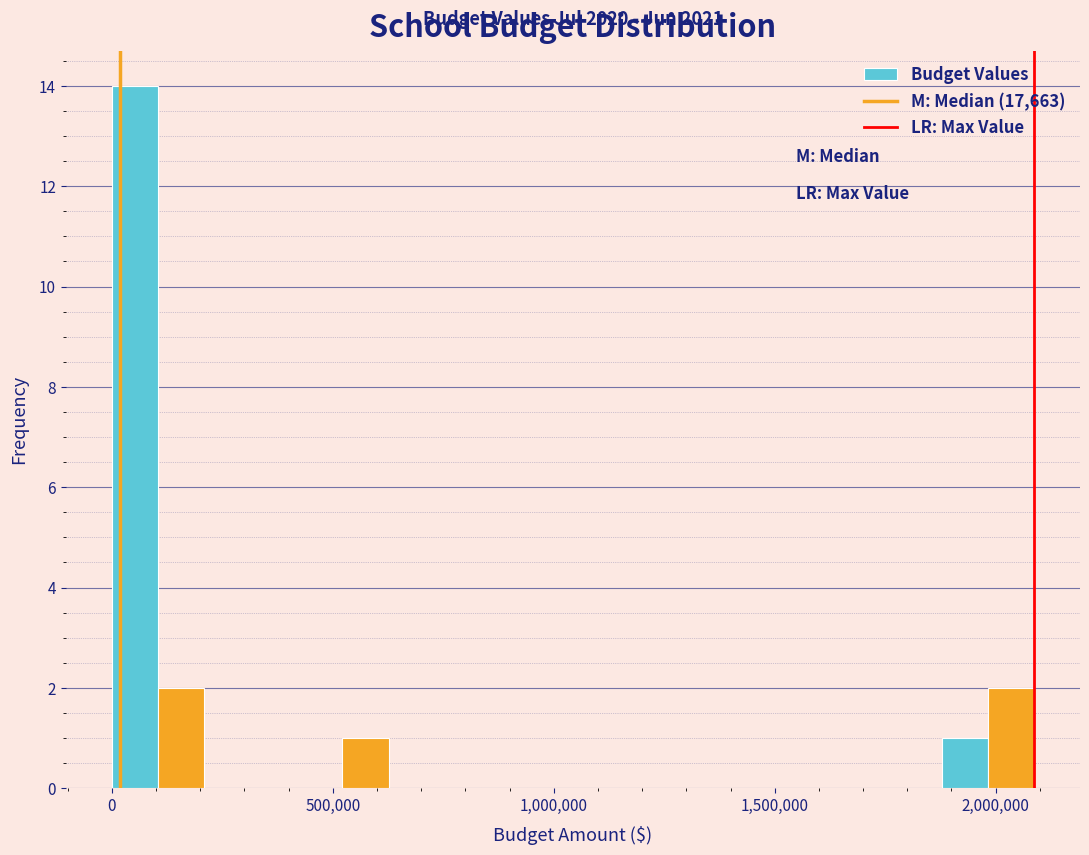

Around what value on the x-axis is the tallest bar? Give the approximate position of its centre, as read against the axis.

50000